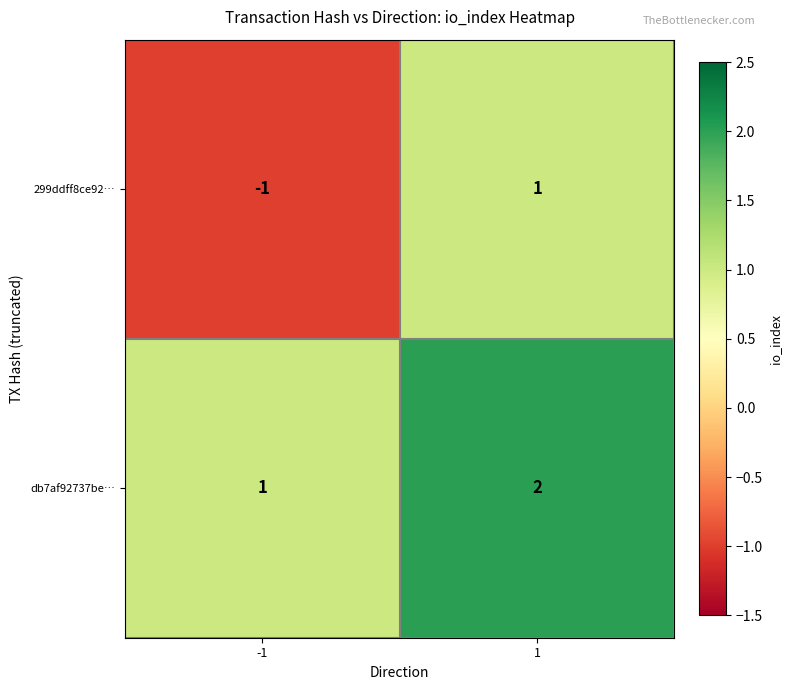

What is the total value across all series at 1?

3